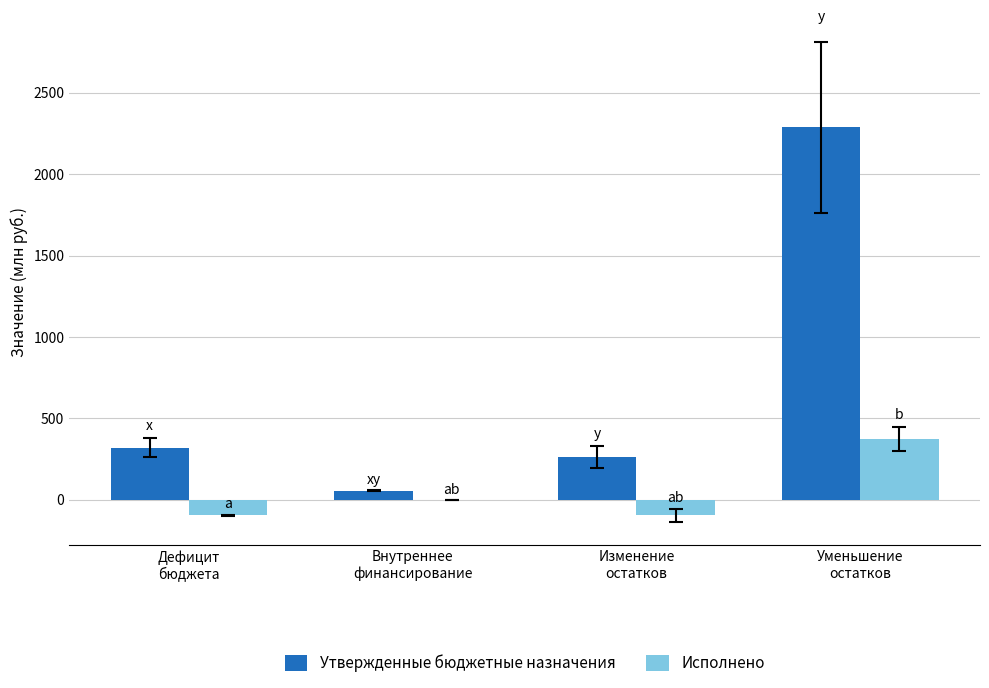

What is the average value of the Утвержденные бюджетные назначения series?

731.7